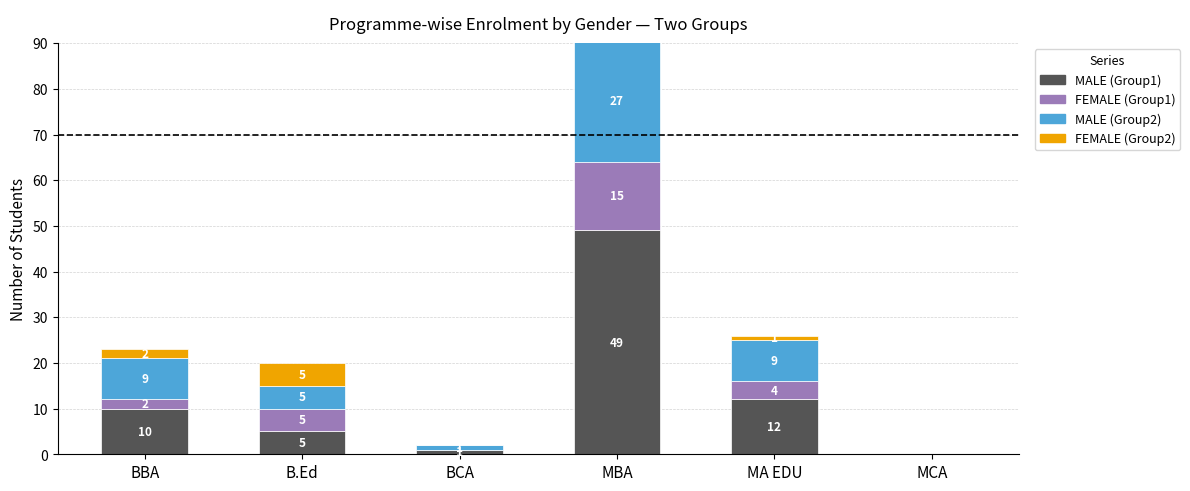

How many bars are there in each group?

4